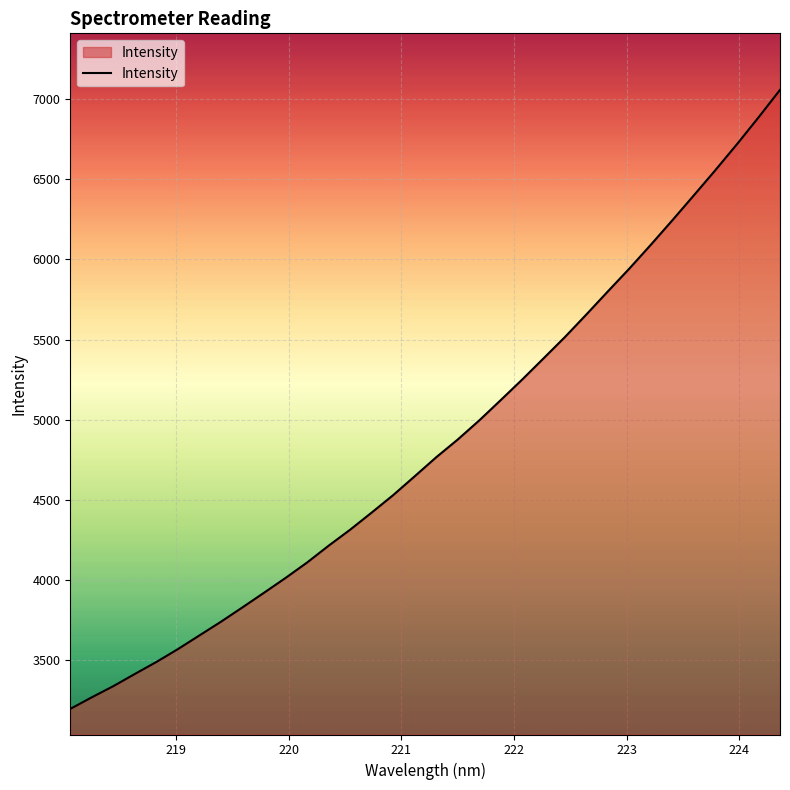

What is the difference between the maximum and minimum values?

3862.1